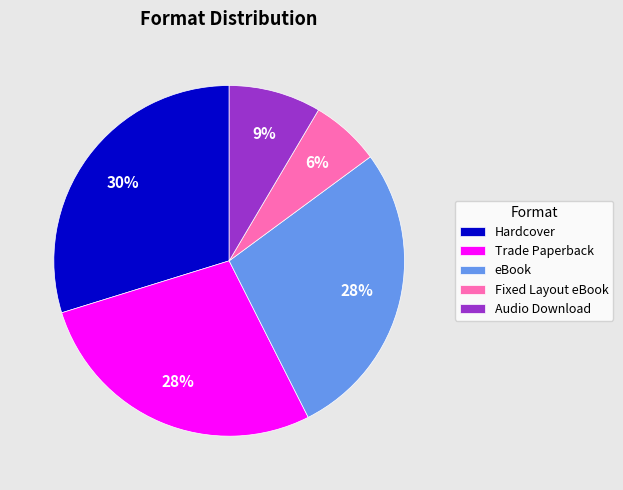

Is there any slice that represents more than half of the pie?

No